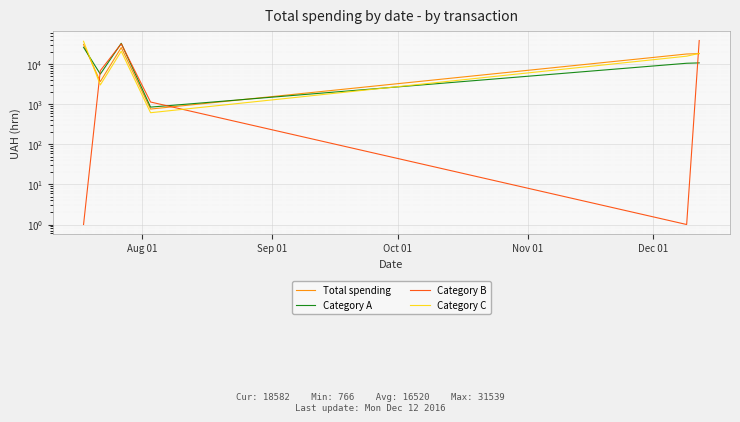

Which series has the largest total across all categories?

Total spending